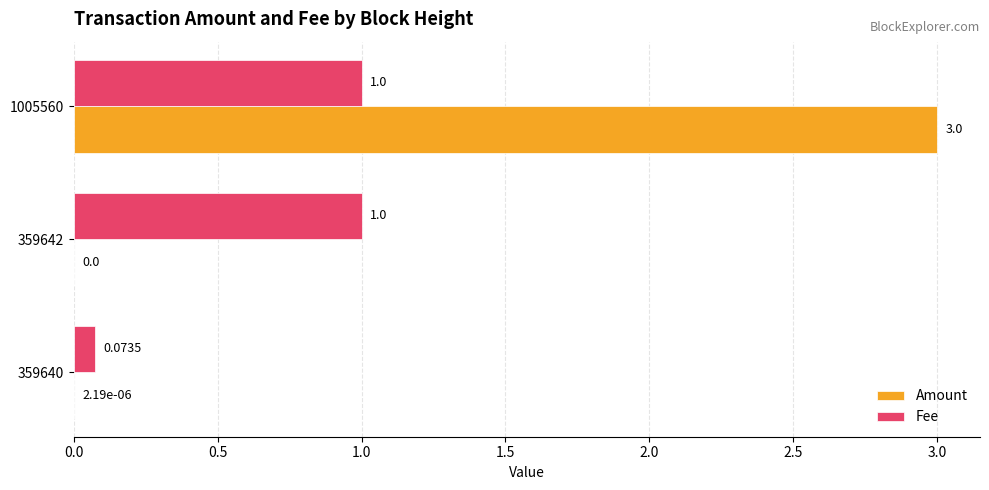

Which series has the widest spread of values?

Amount